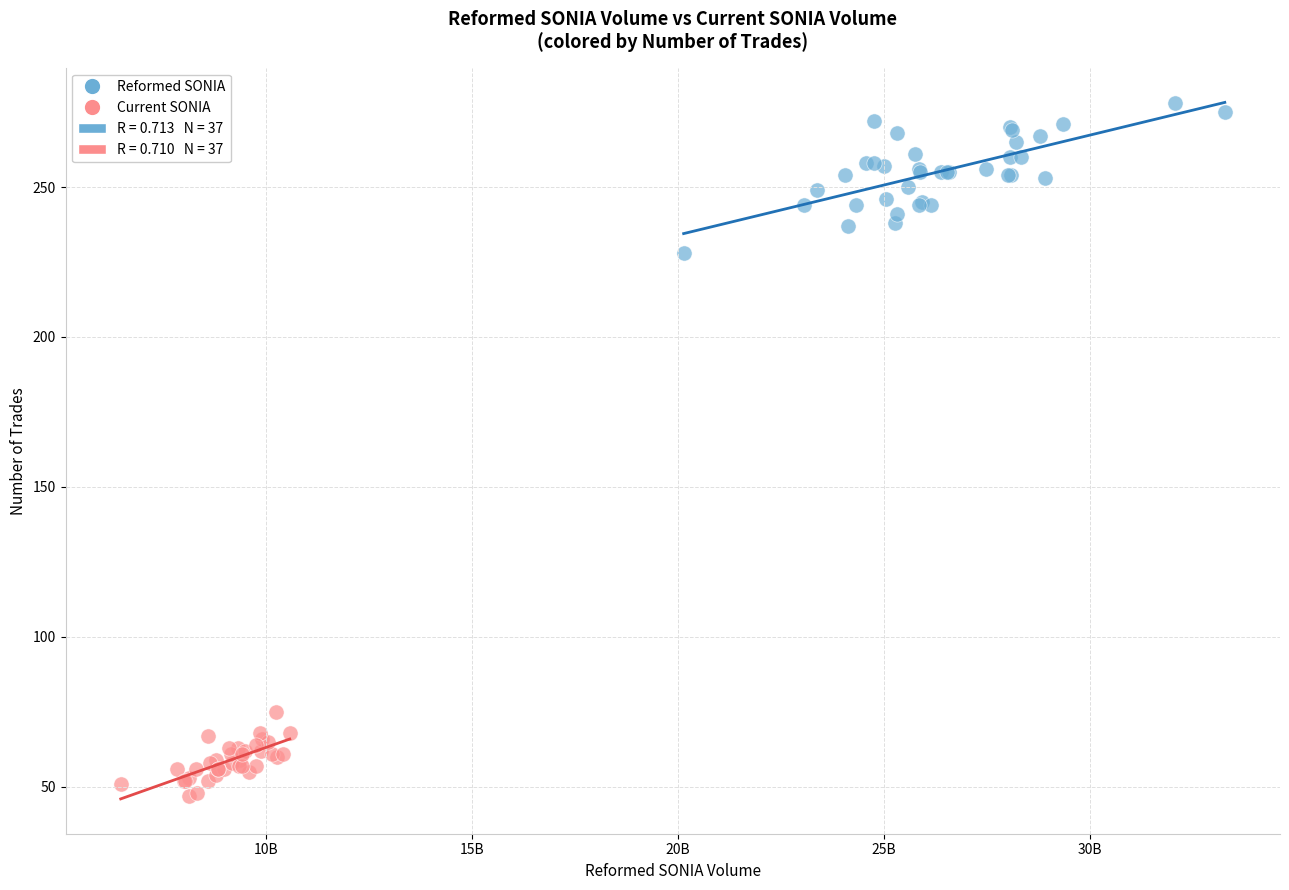

Which series has the widest spread of Y values?

Reformed SONIA